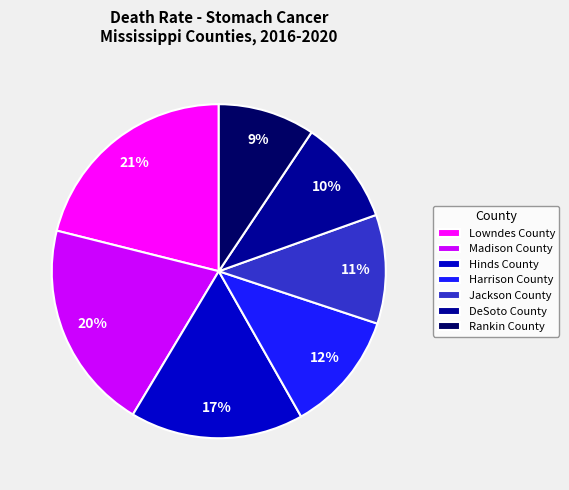

Do Harrison County and DeSoto County together represent more than half of the pie?

No